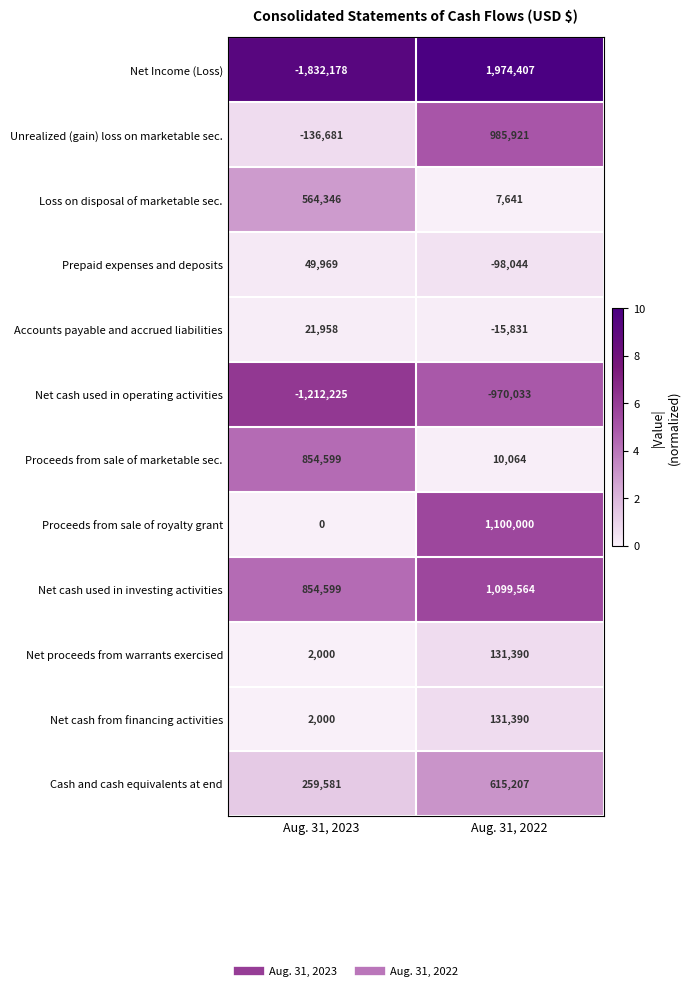

What is the difference between the Loss on disposal of marketable sec. values at Aug. 31, 2022 and Aug. 31, 2023?

556705